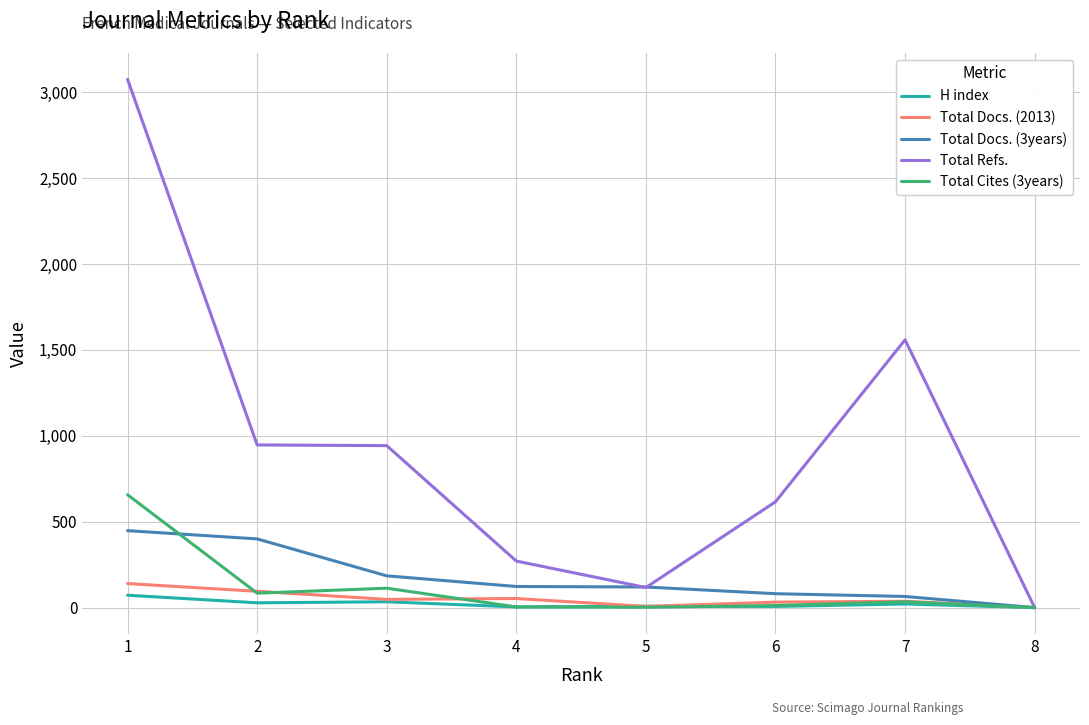

The value of Total Refs. at 1 is 3075. True or false?

True